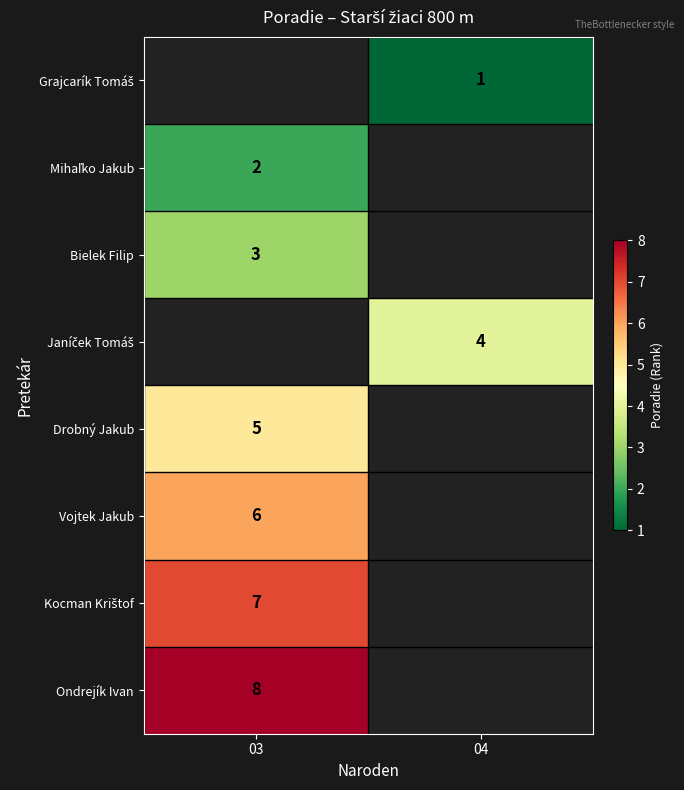

Is it true that Ondrejík Ivan equals 8 at 03?

True